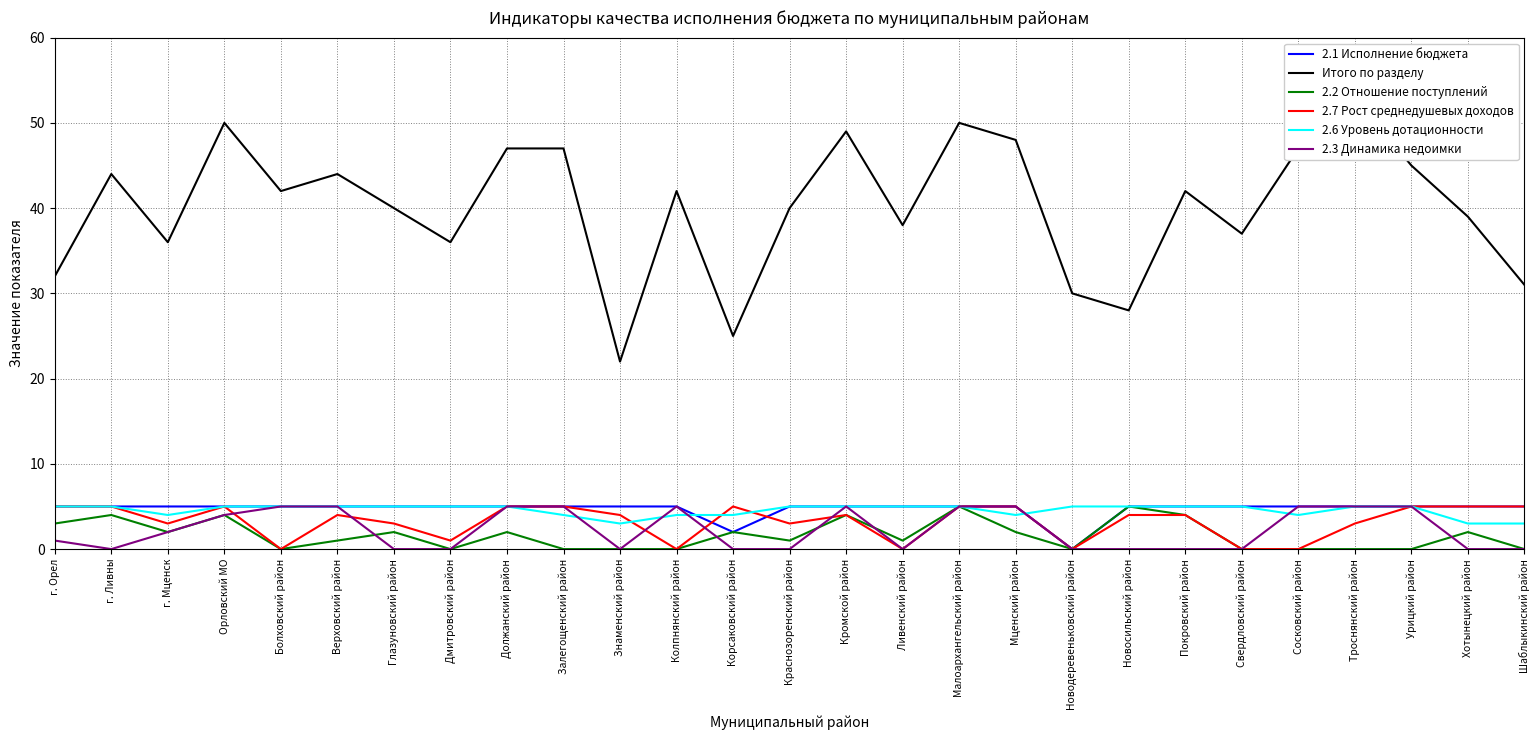

What is the difference between the maximum and second lowest values in the 2.3 Динамика недоимки series?

5